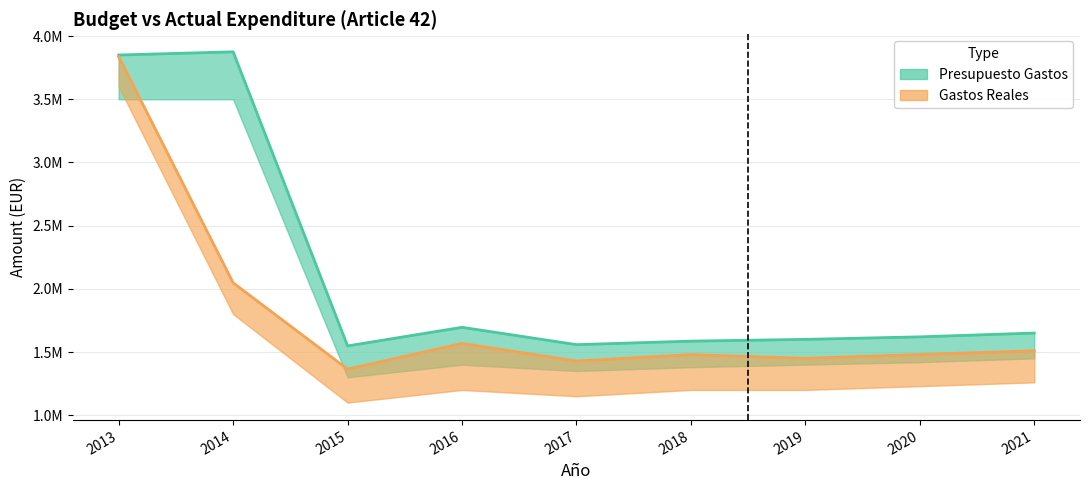

What is the maximum value shown in the chart?

3875205.9